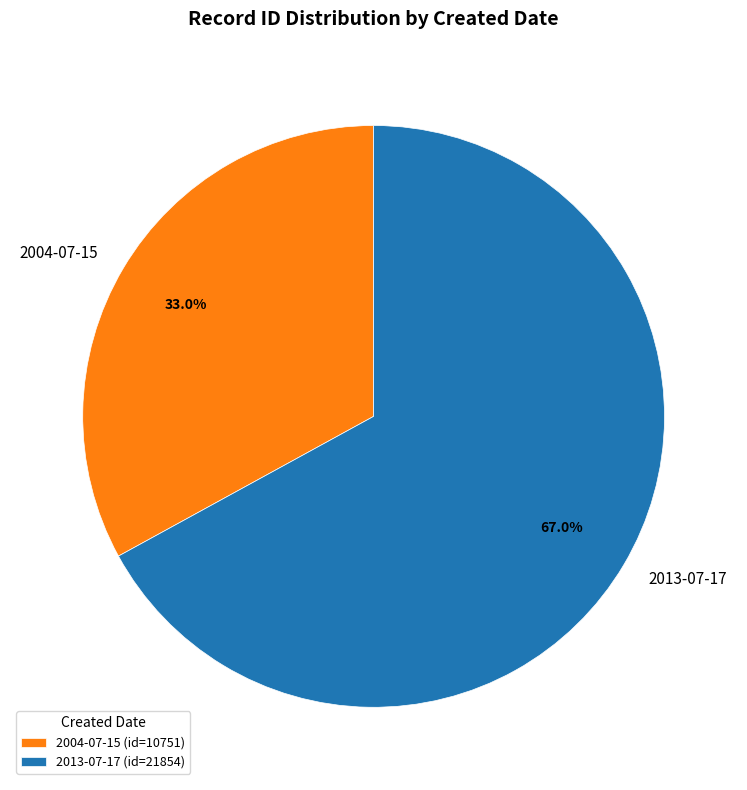

Count the number of slices in the pie.

2